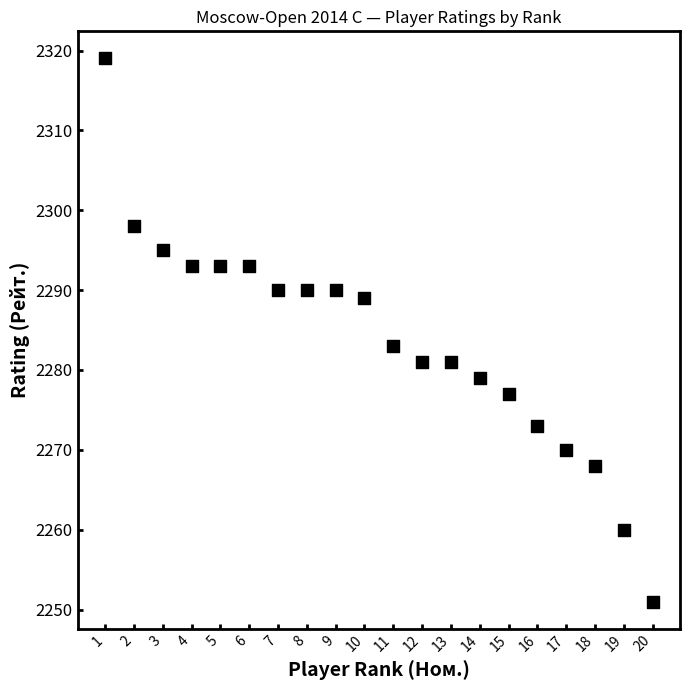

What is the range of X values (max minus min)?

19